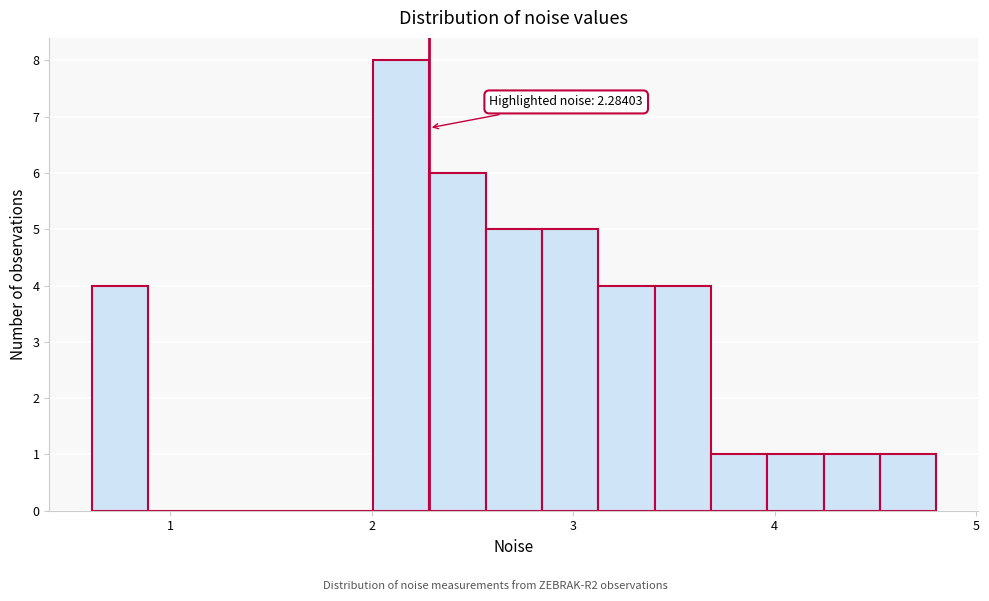

Around what value on the x-axis is the tallest bar? Give the approximate position of its centre, as read against the axis.

2.1